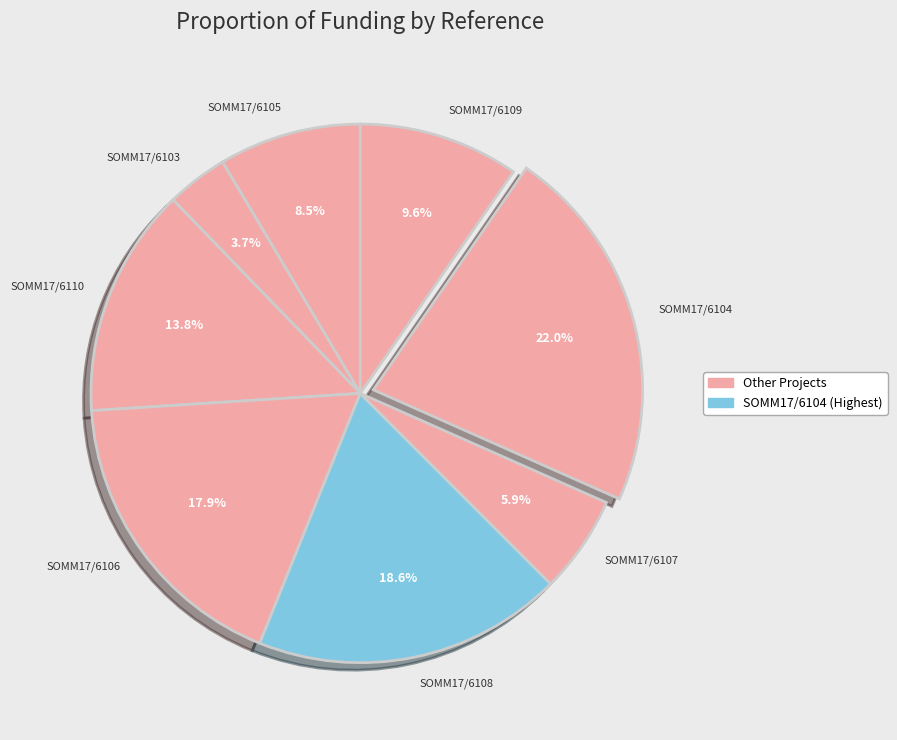

What percentage is the SOMM17/6104 slice, to the nearest percent?

22%